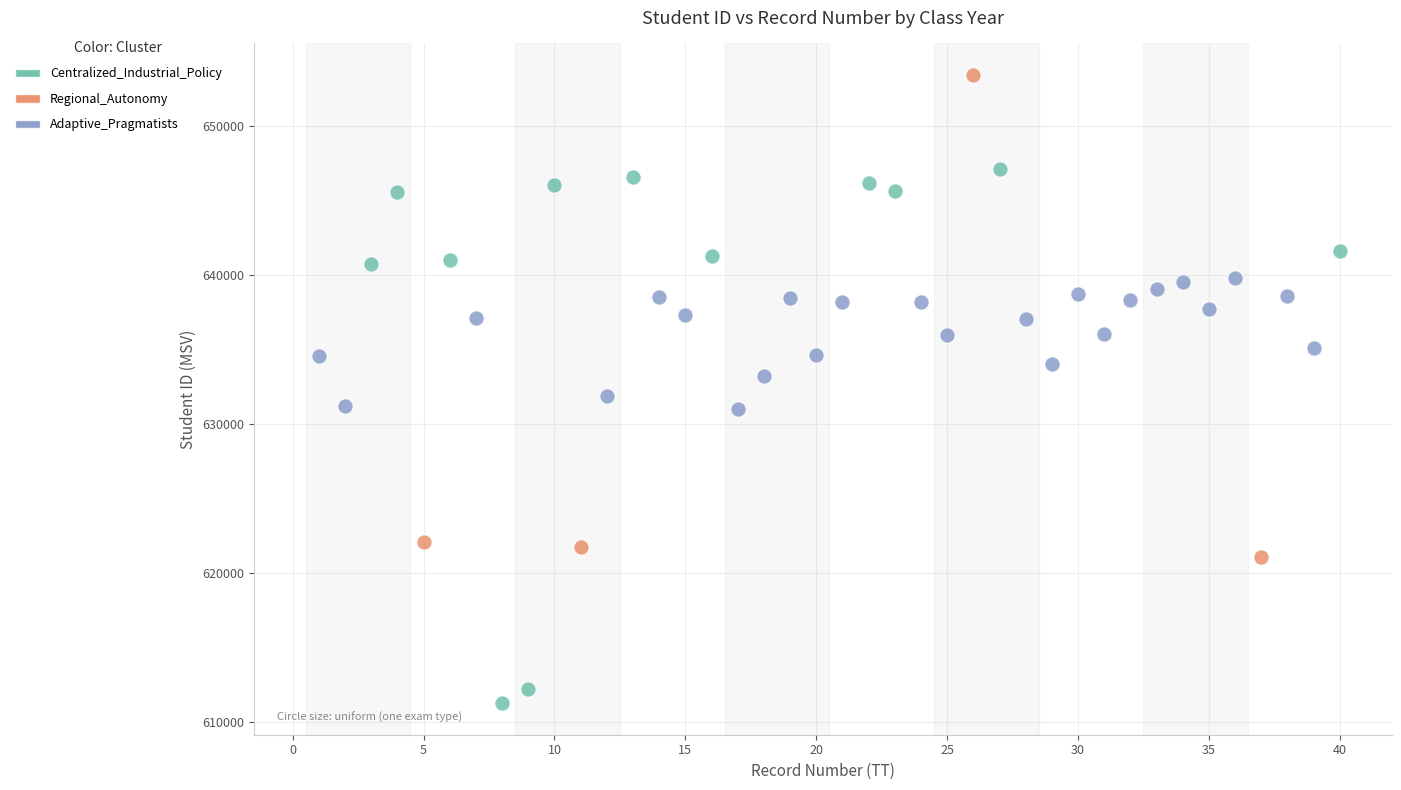

Which series contains the lowest Y value?

Centralized_Industrial_Policy